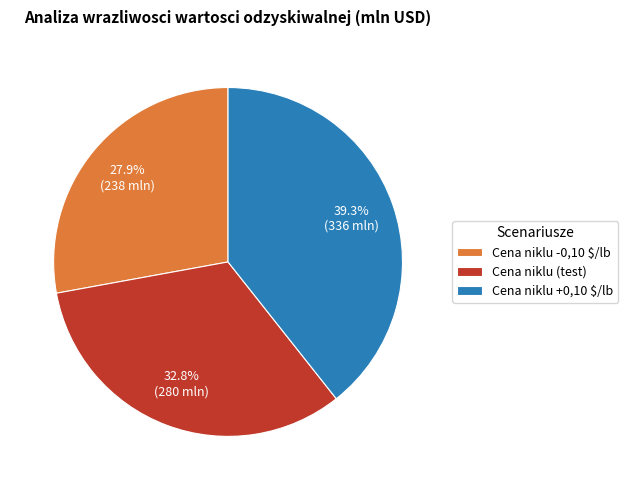

What percentage do Cena niklu +0,10 $/lb and Cena niklu -0,10 $/lb together represent?

67.2%